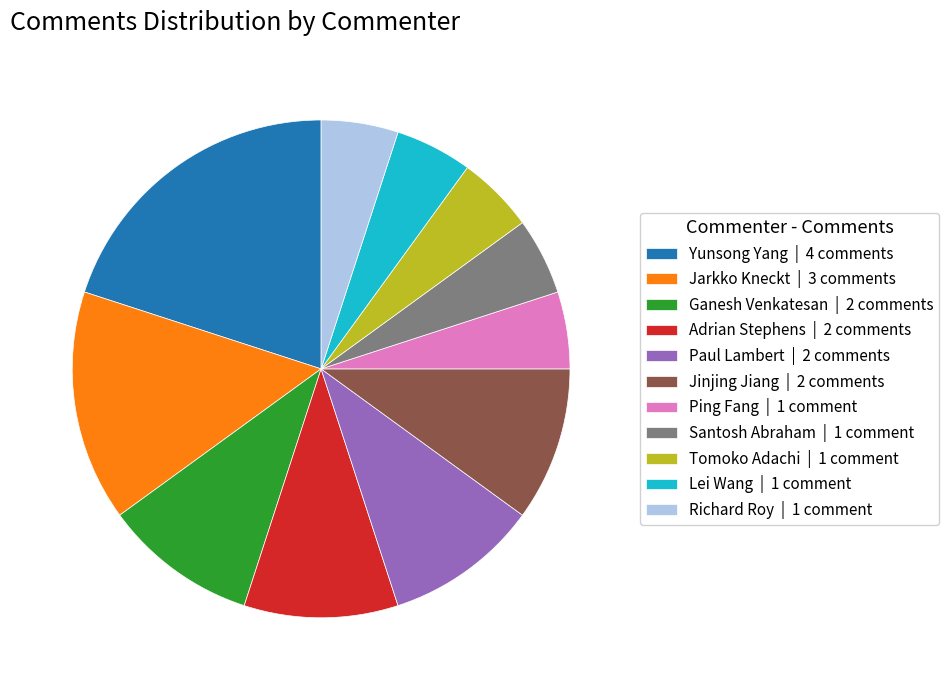

Which has a higher value, Ping Fang or Paul Lambert?

Paul Lambert